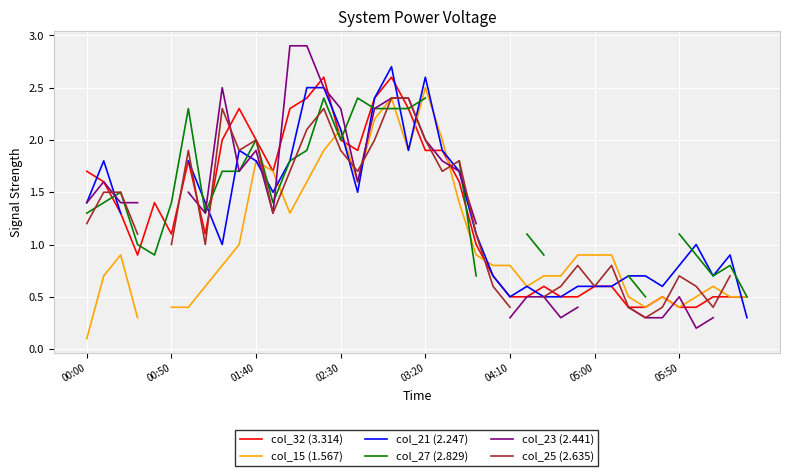

What is the minimum value for col_25 (2.635)?

0.3